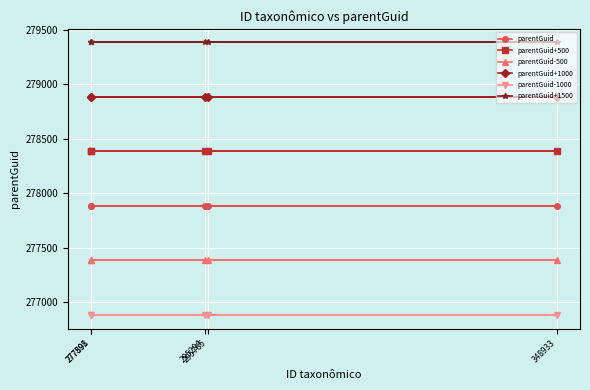

Between 277898 and 295294, which series saw the biggest shift?

parentGuid